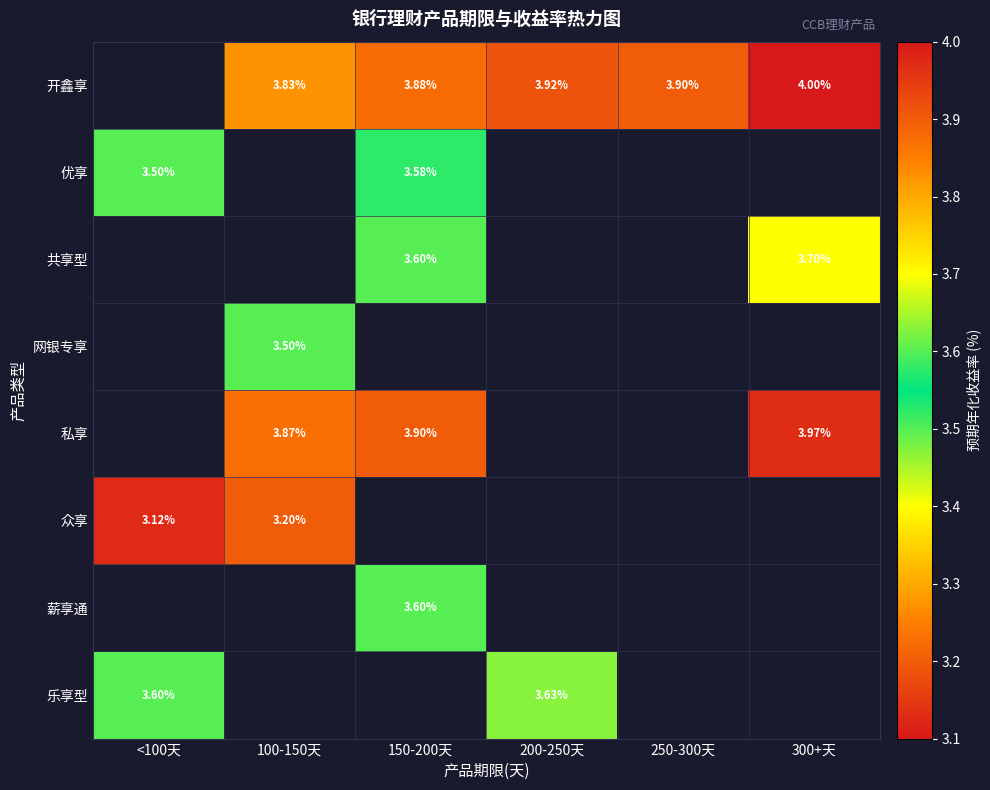

Where is 优享 nearest to the value 1?

100-150天